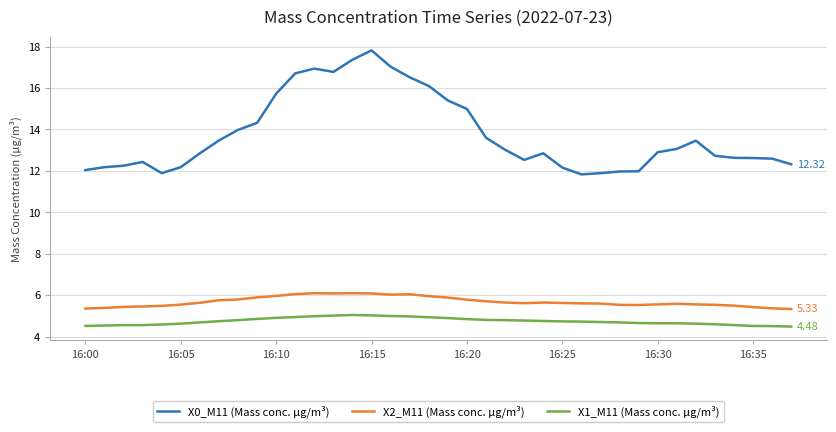

True or false: X1_M11 (Mass conc. μg/m³) and X0_M11 (Mass conc. μg/m³) intersect in this chart.

False